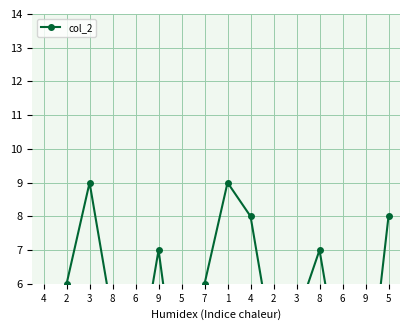

At which category does the chart reach its minimum across all series?

4